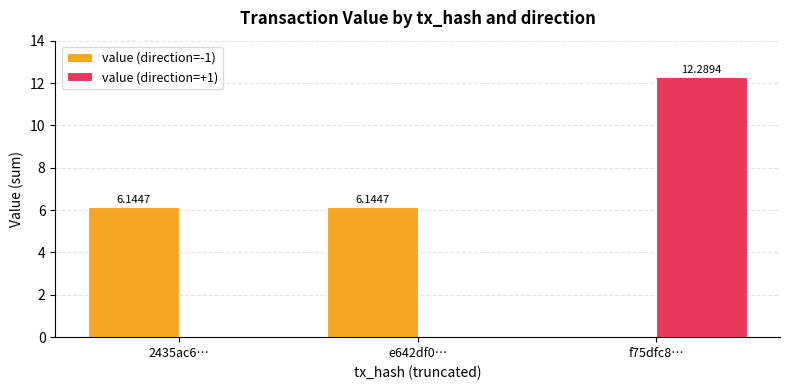

What is the sum of all value (direction=-1) values?

12.3